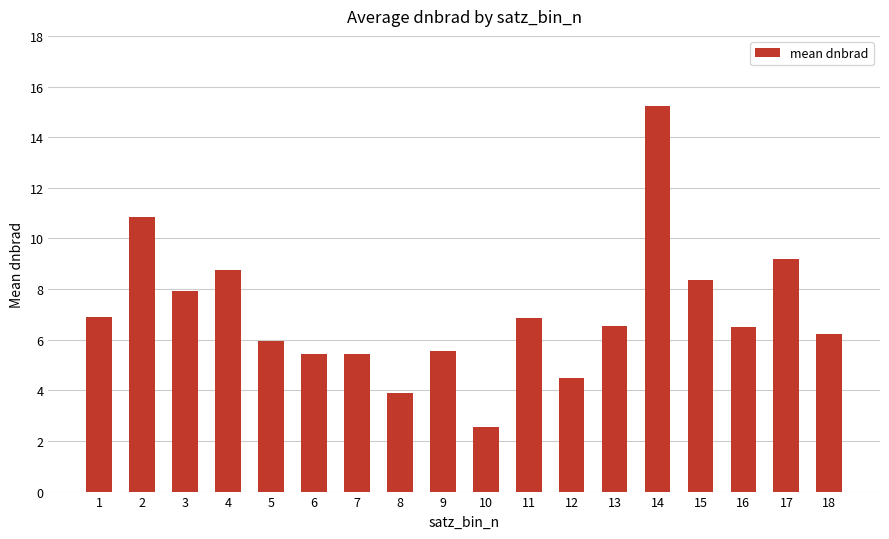

What is the sum of all values?

126.6